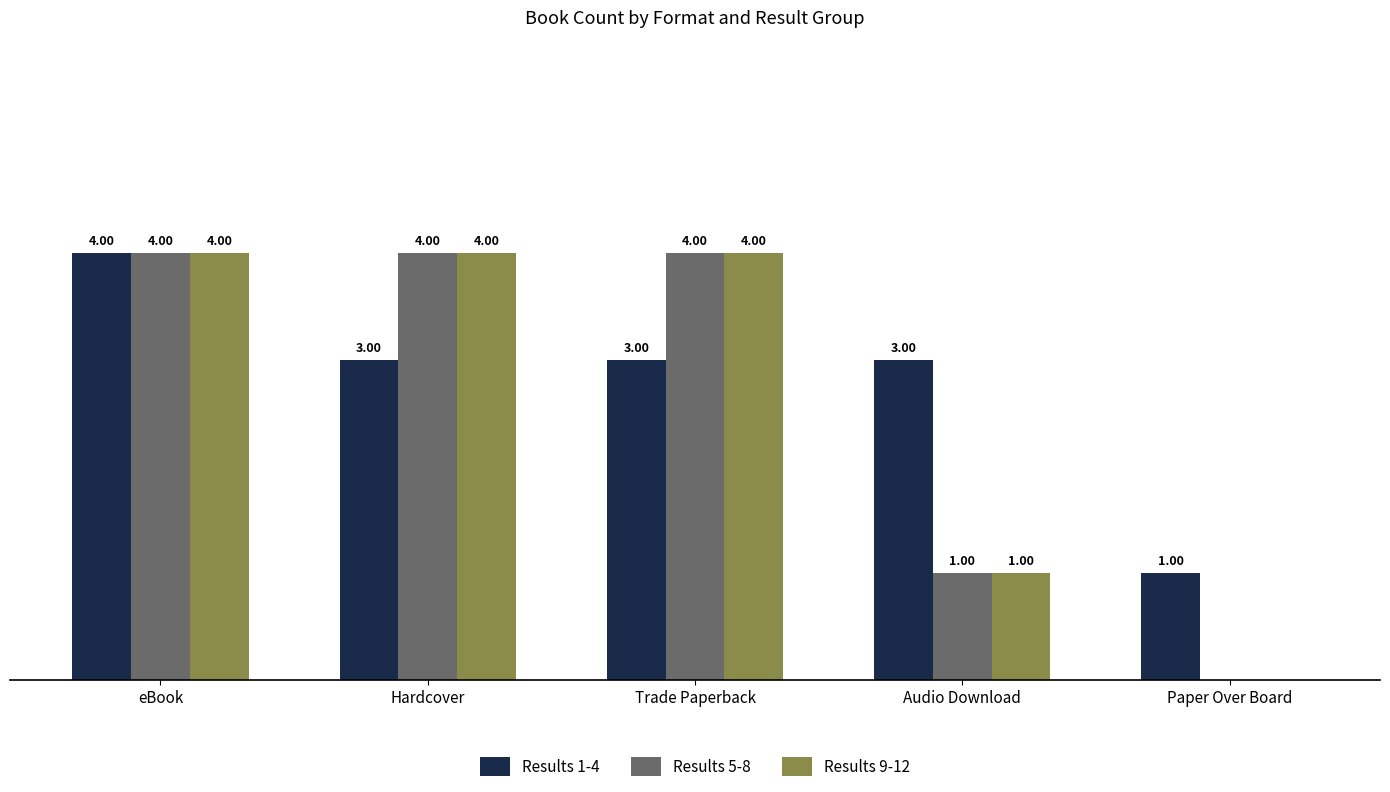

Is the value of Results 5-8 at Hardcover greater than the value of Results 1-4 at Audio Download?

Yes